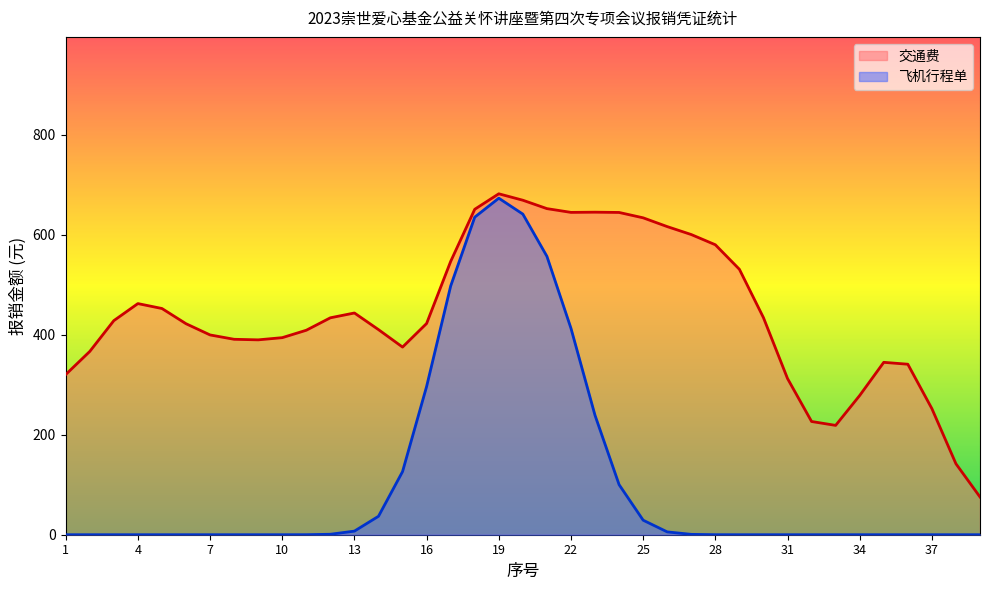

At which category is the sum across all series the highest?

19